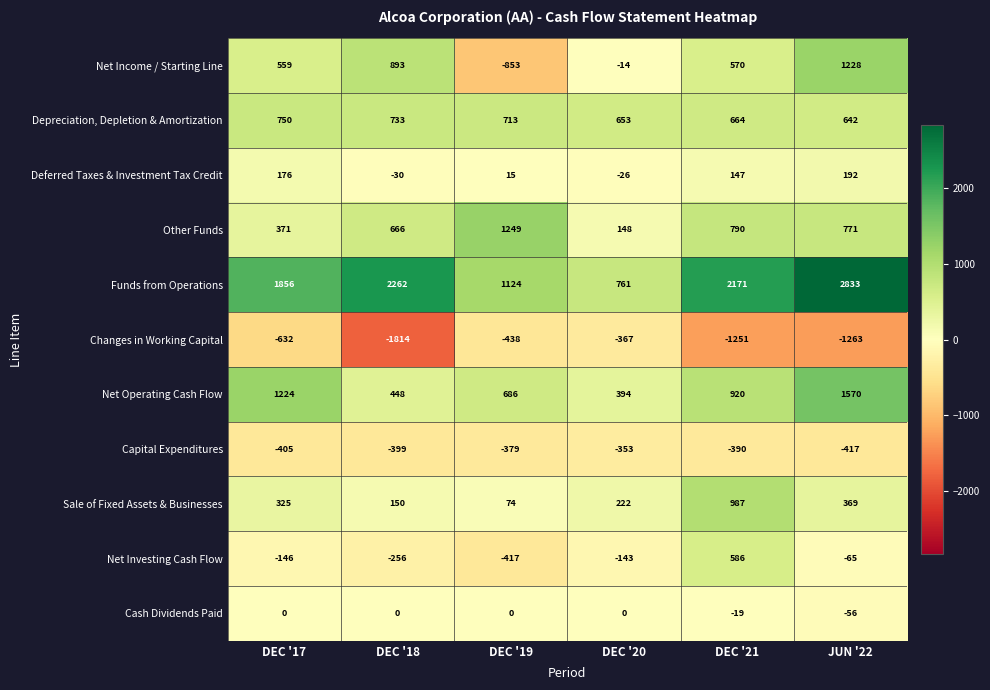

Count the number of categories in the chart.

6